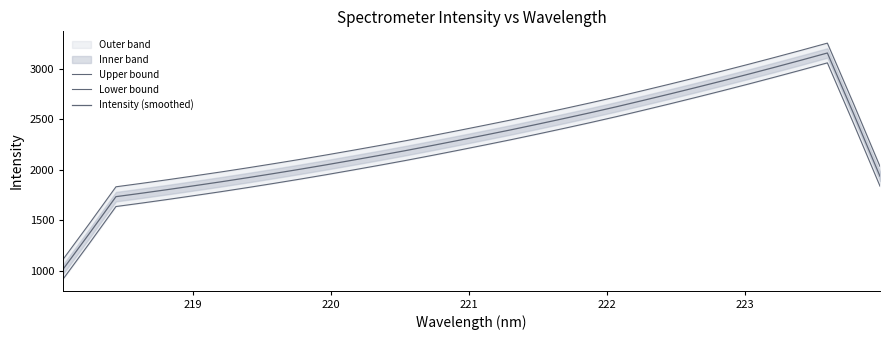

Does the chart display data point markers on the line(s)?

No